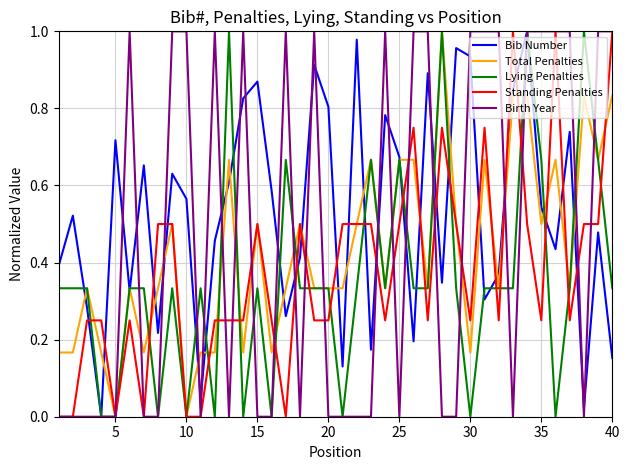

List the series in order of their peak value, highest first.

Bib Number, Total Penalties, Lying Penalties, Standing Penalties, Birth Year